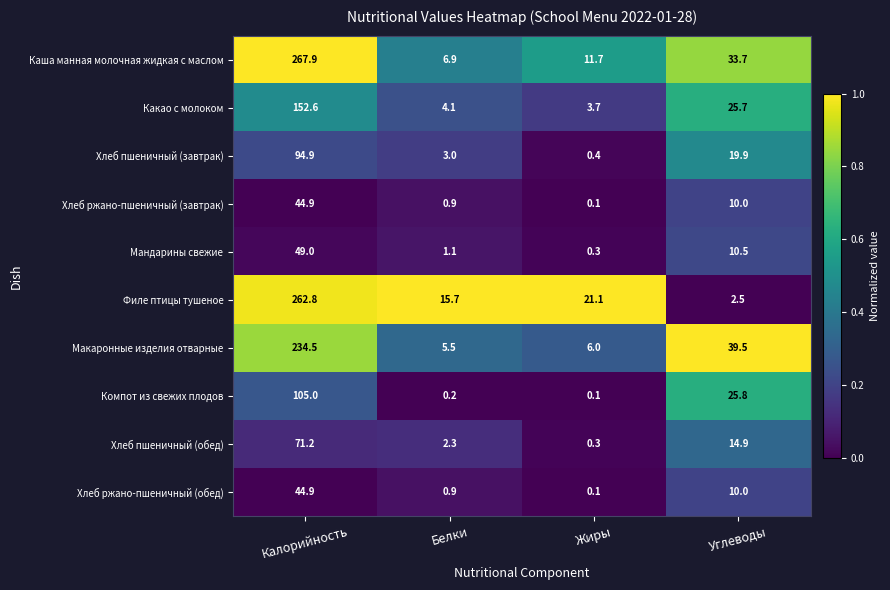

Rank the categories by Макаронные изделия отварные value from highest to lowest.

Калорийность, Углеводы, Жиры, Белки